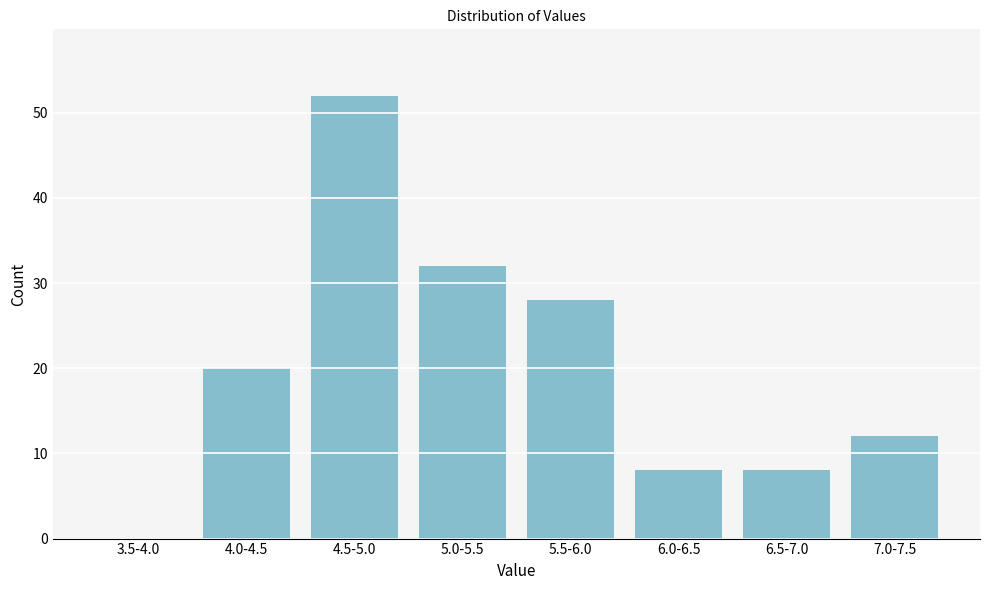

Reading left to right, transcribe all the data shown in this chart.

3.5-4.0=0	4.0-4.5=20	4.5-5.0=52	5.0-5.5=32	5.5-6.0=28	6.0-6.5=8	6.5-7.0=8	7.0-7.5=12